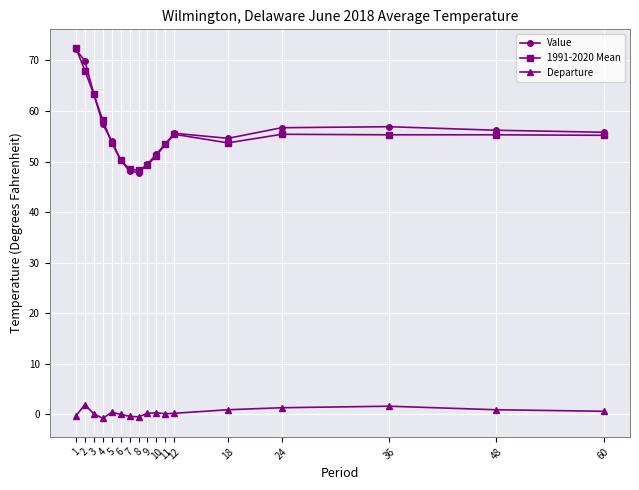

The value of Departure at 3 is 0.1. True or false?

True